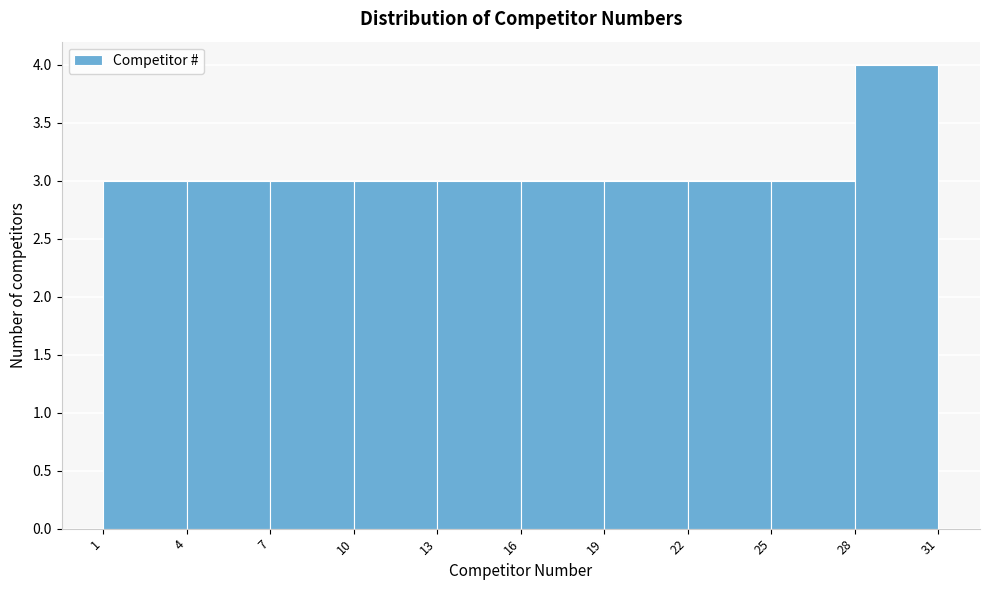

Which range on the x-axis has the tallest bar?

28 to 31